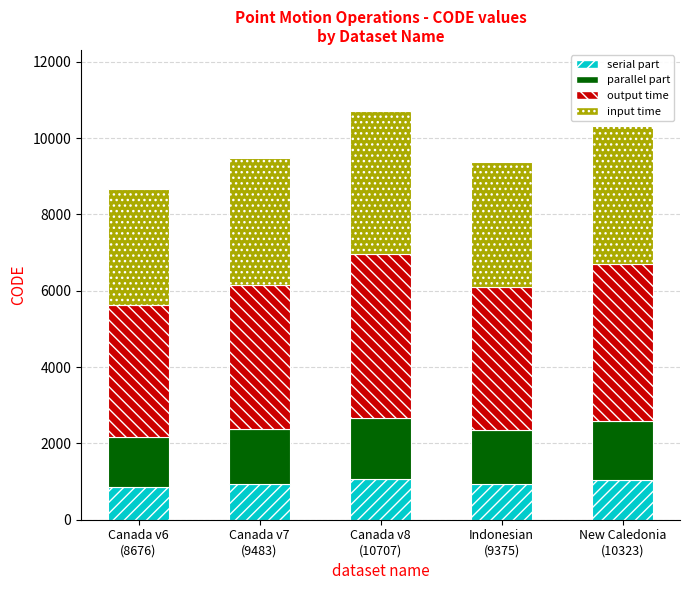

What is the average value of the serial part series?

971.3